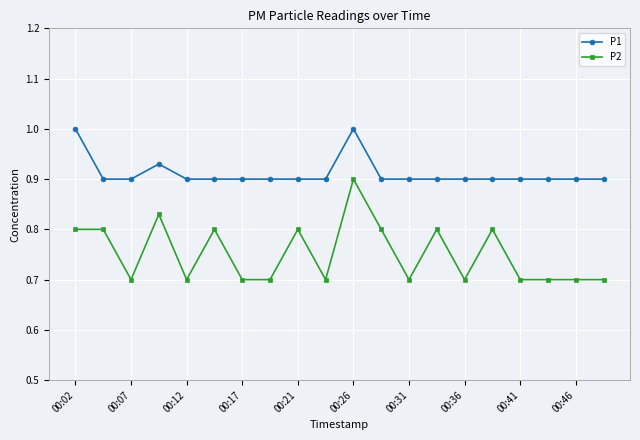

True or false: P1 and P2 cross at least once.

False